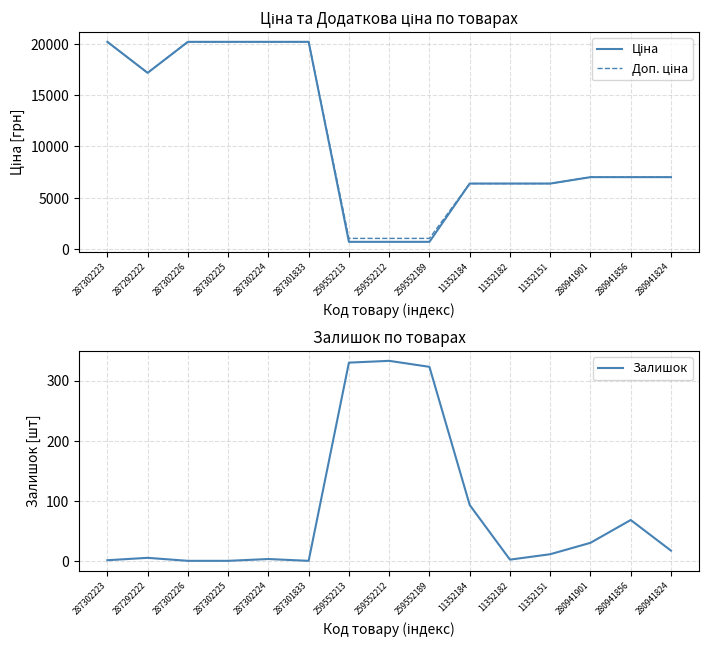

What is the sum of the Доп. ціна values at 259552189 and 280941901?

8038.6